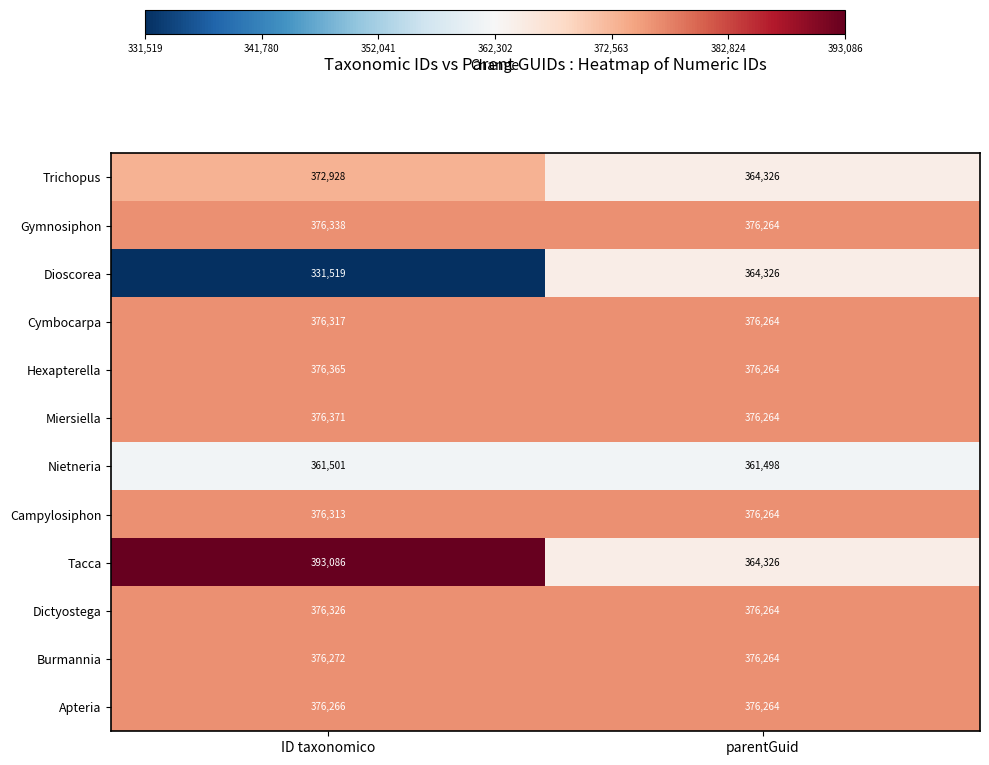

Which series changed the most between ID taxonomico and parentGuid?

Dioscorea